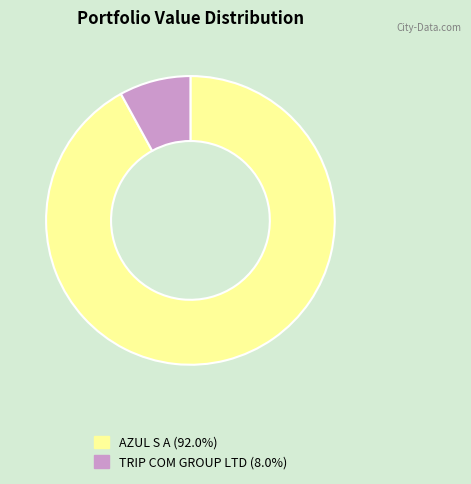

Rank the categories by value from highest to lowest.

AZUL S A, TRIP COM GROUP LTD